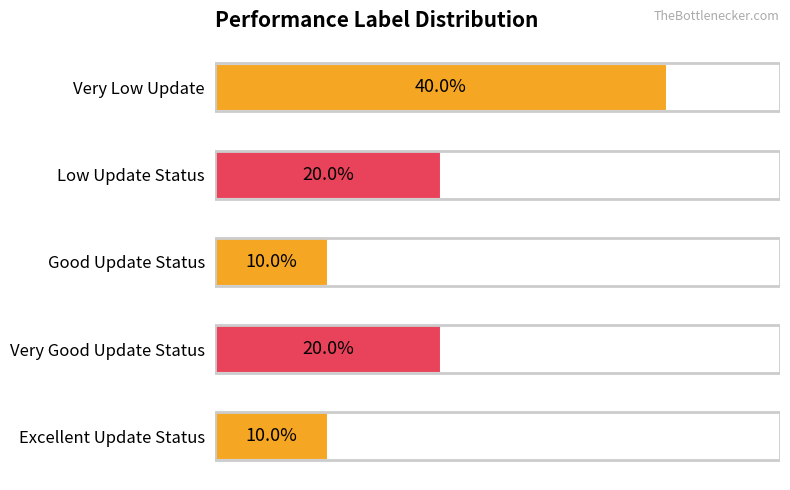

Are the bars grouped side by side (vs. stacked)?

No